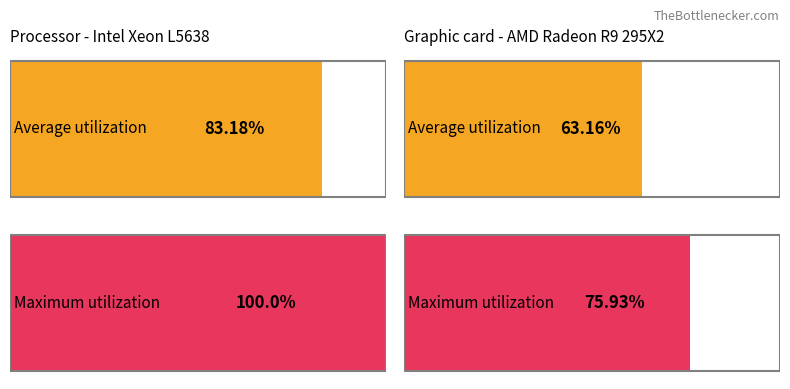

Reading left to right, extract all data points from this chart.

Average utilization: 83.2	63.2
Maximum utilization: 100.0	75.9